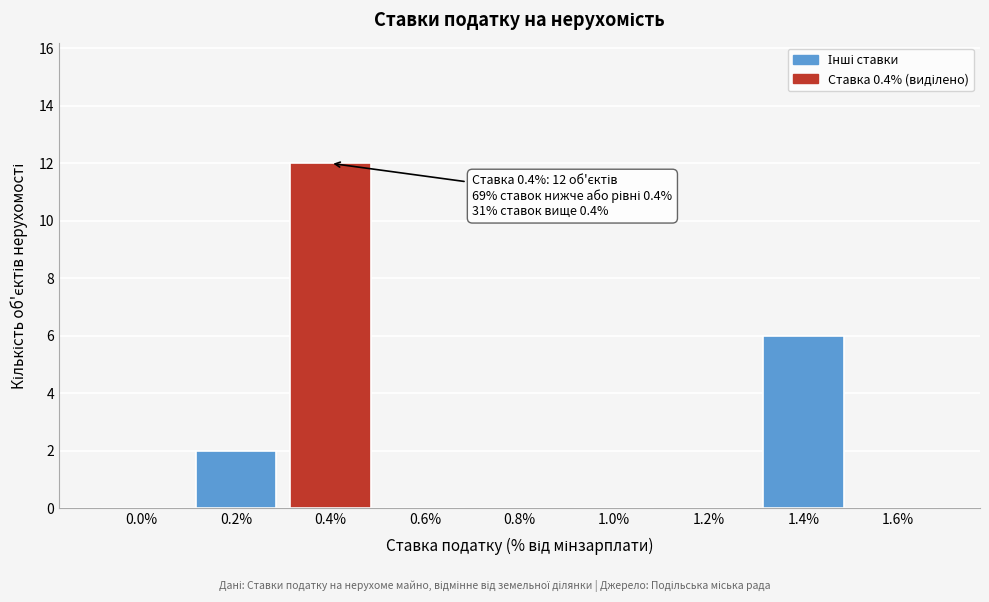

Reading left to right, what are all the values shown in this chart?

0.0%=0	0.2%=2	0.4%=12	0.6%=0	0.8%=0	1.0%=0	1.2%=0	1.4%=6	1.6%=0